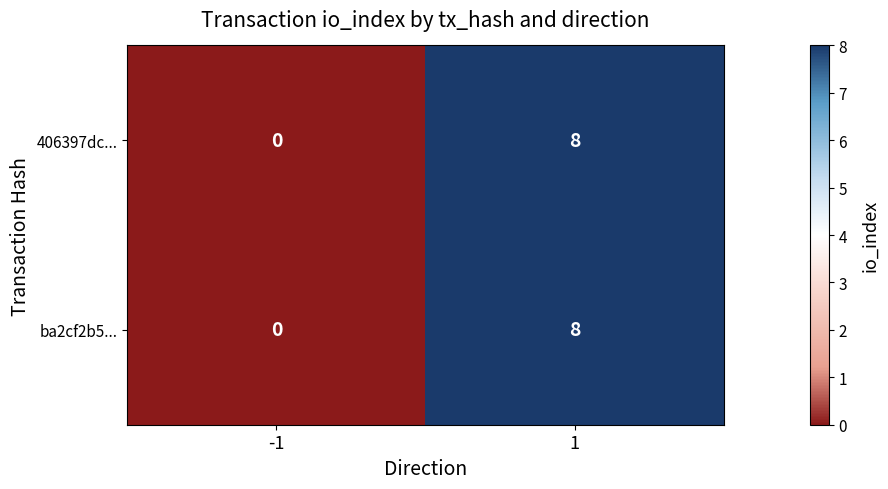

Rank the categories by ba2cf2b5... value from lowest to highest.

-1, 1